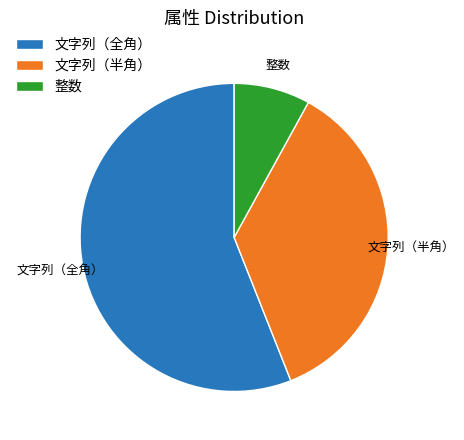

Does 文字列（全角） account for over 50% of the chart?

Yes